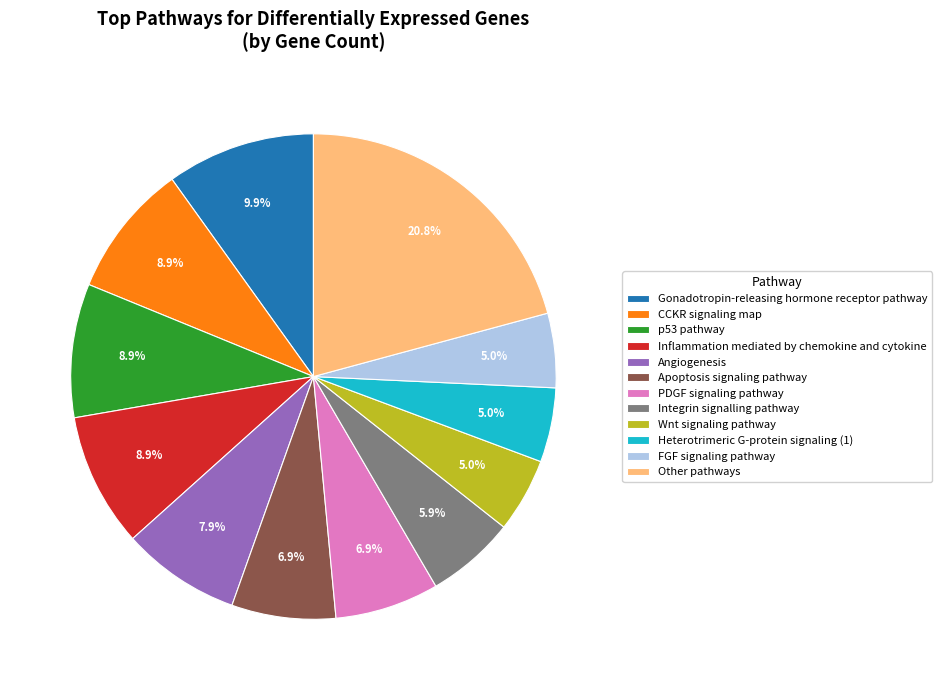

The Integrin signalling pathway slice represents 6% of the pie. True or false?

True